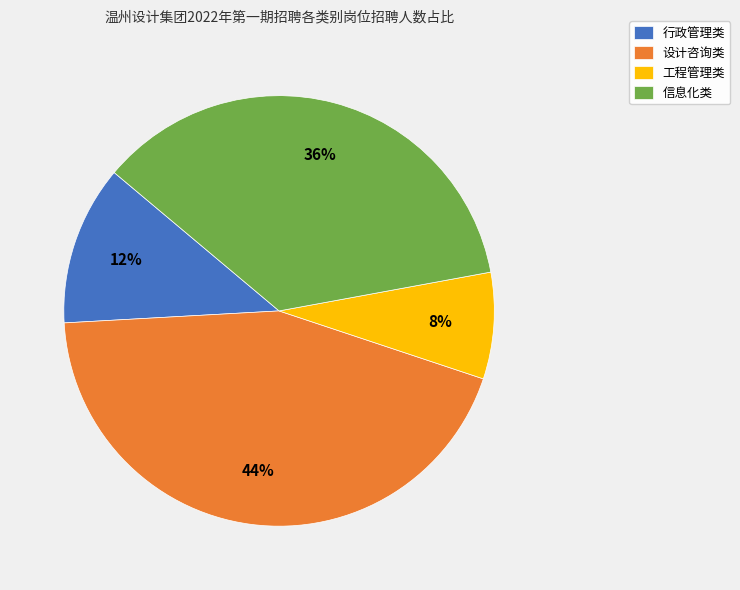

How many slices are in this pie chart?

4